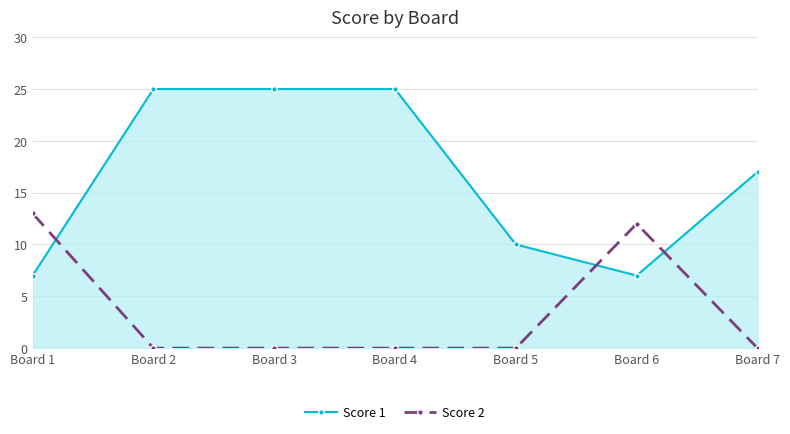

Which series has the widest spread of values?

Score 1